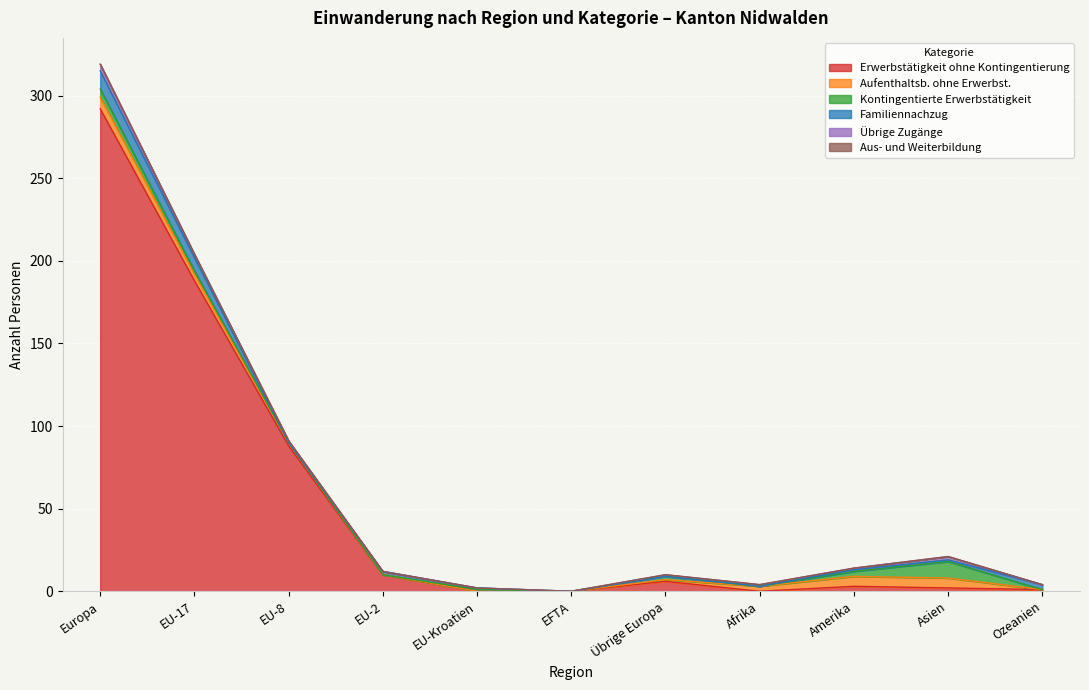

Reading right to left, transcribe all the data shown in this chart.

Erwerbstätigkeit ohne Kontingentierung: 1	2	3	0	6	0	0	10	88	188	292
Aufenthaltsb. ohne Erwerbst.: 0	6	6	3	1	0	0	0	2	4	7
Kontingentierte Erwerbstätigkeit: 0	10	3	0	2	0	1	0	0	2	5
Familiennachzug: 3	1	1	0	0	0	1	2	0	8	11
Übrige Zugänge: 0	2	1	1	1	0	0	0	1	2	4
Aus- und Weiterbildung: 0	0	0	0	0	0	0	0	0	0	0